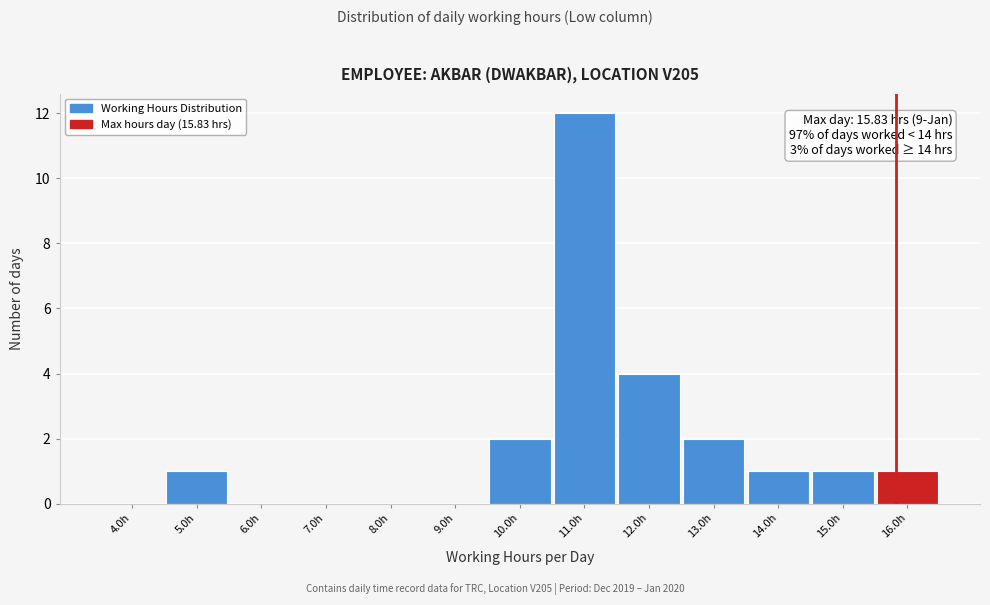

Which range on the x-axis has the tallest bar?

10.5 to 11.5